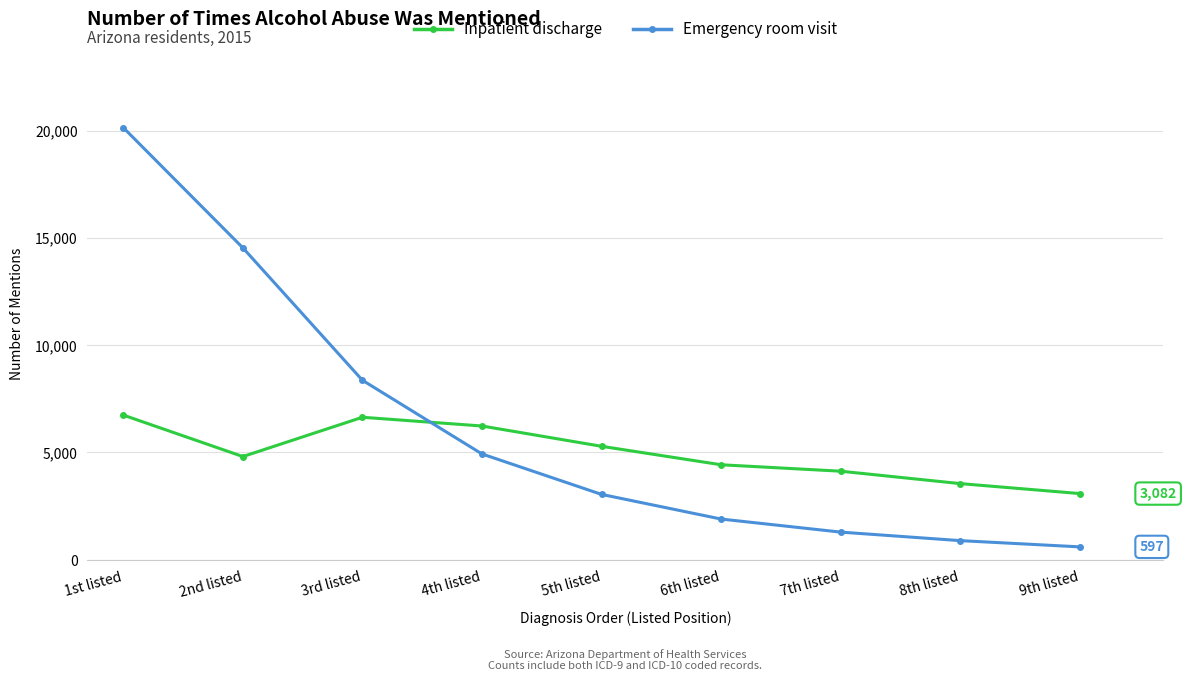

What is the label of the 3rd point from the left?

3rd listed